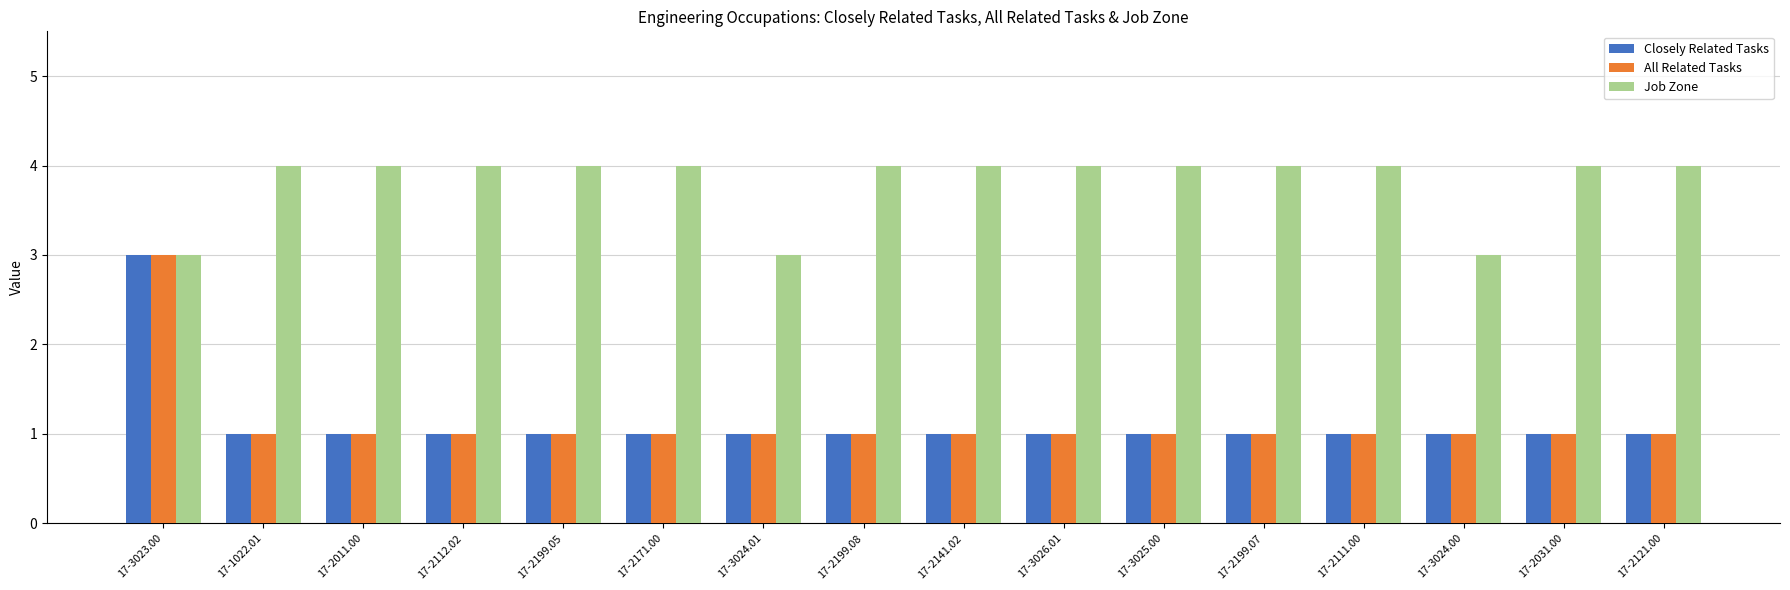

What is the minimum value shown in the chart?

1